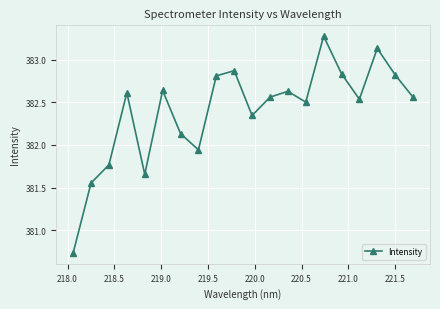

How many lines are shown in the chart?

1